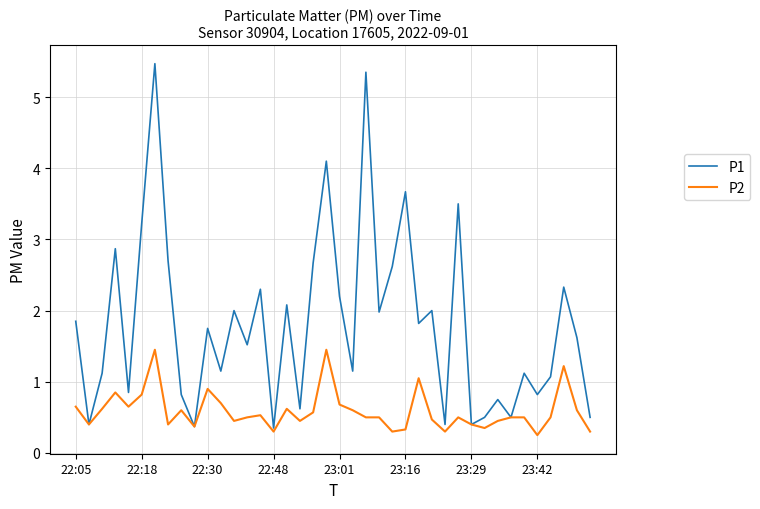

What is the difference between the maximum and minimum values in the P2 series?

1.2